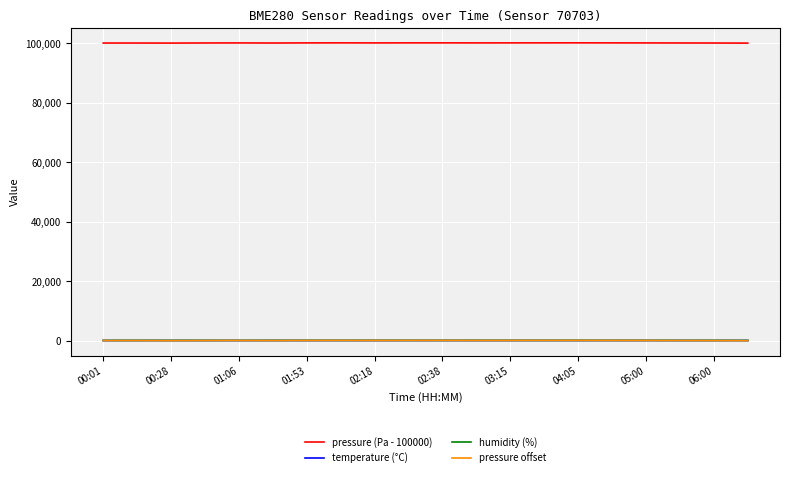

What is the minimum value for temperature (°C)?

14.0